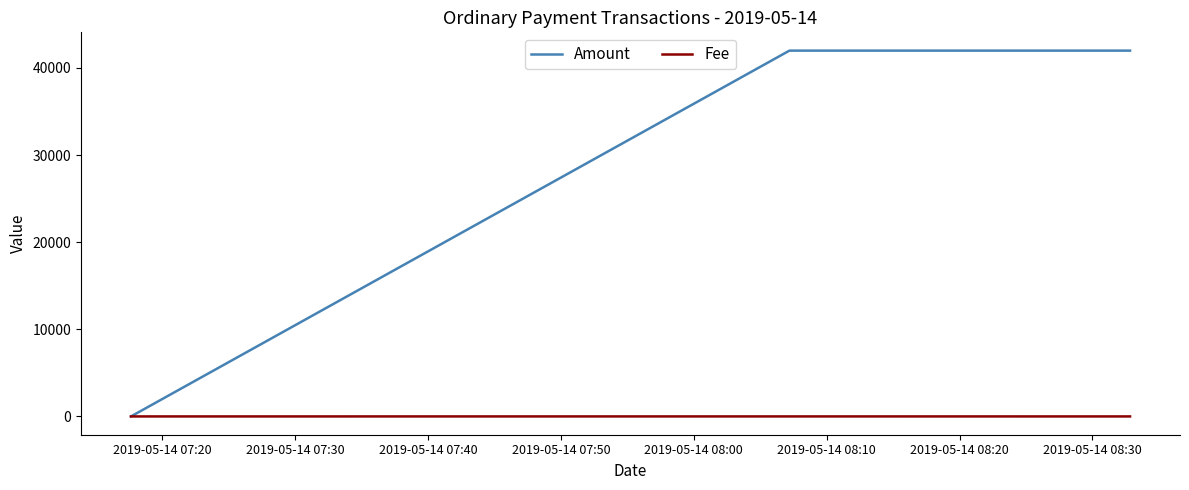

Count the number of categories in the chart.

3